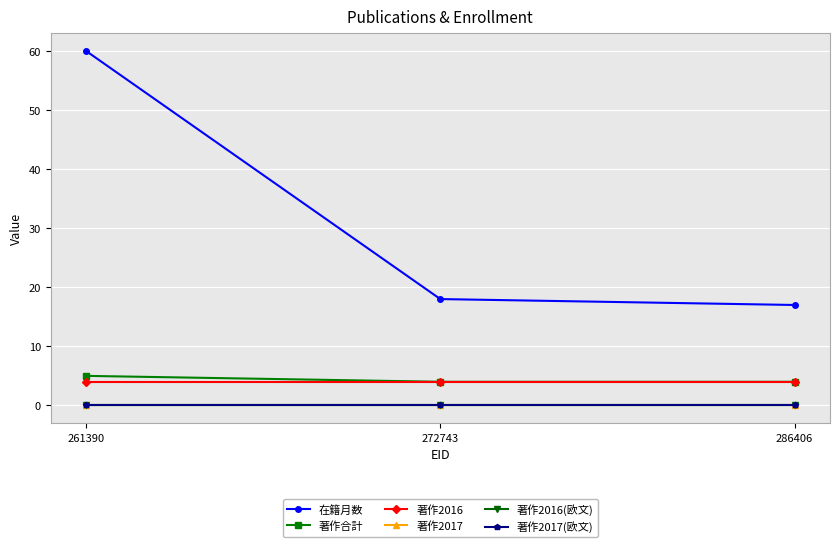

What is the maximum value shown in the chart?

60